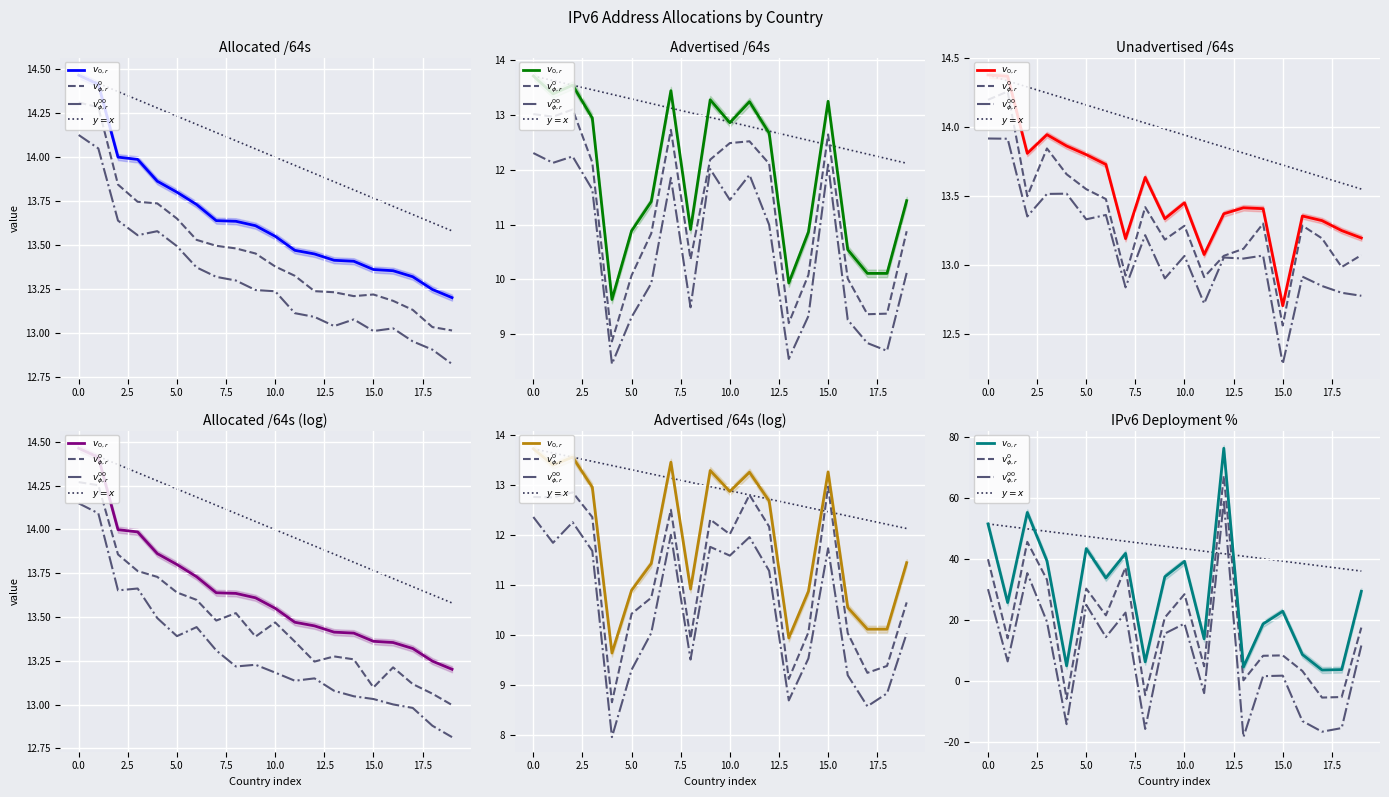

After their last crossing, which series has the higher values: $v_{0,r}$ or $y=x$?

$y=x$